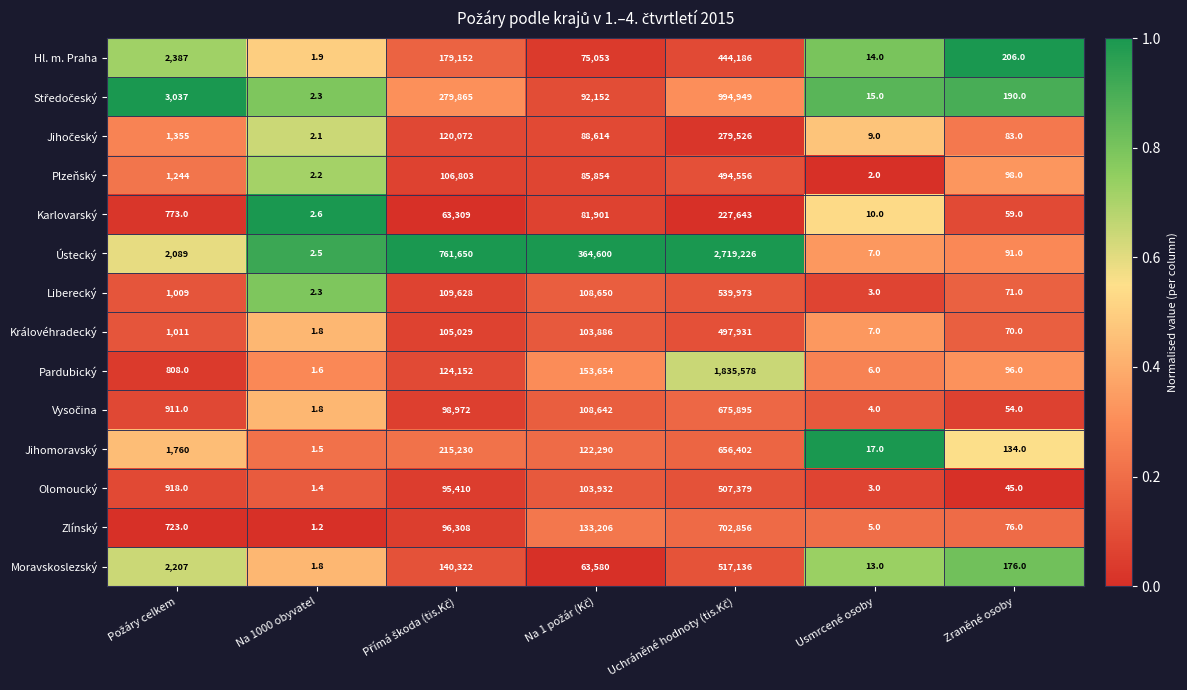

What is the difference between the maximum and minimum values in the Liberecký series?

539970.7